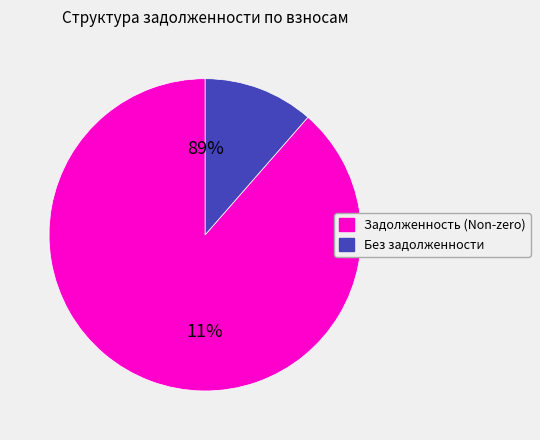

Is it true that 31 is 0% of the pie?

True